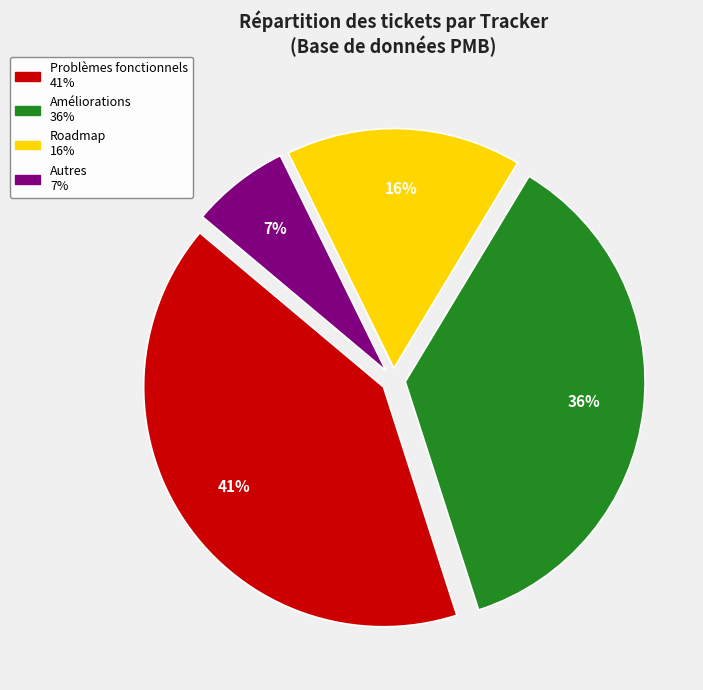

To the nearest percent, what is the average slice percentage?

25%